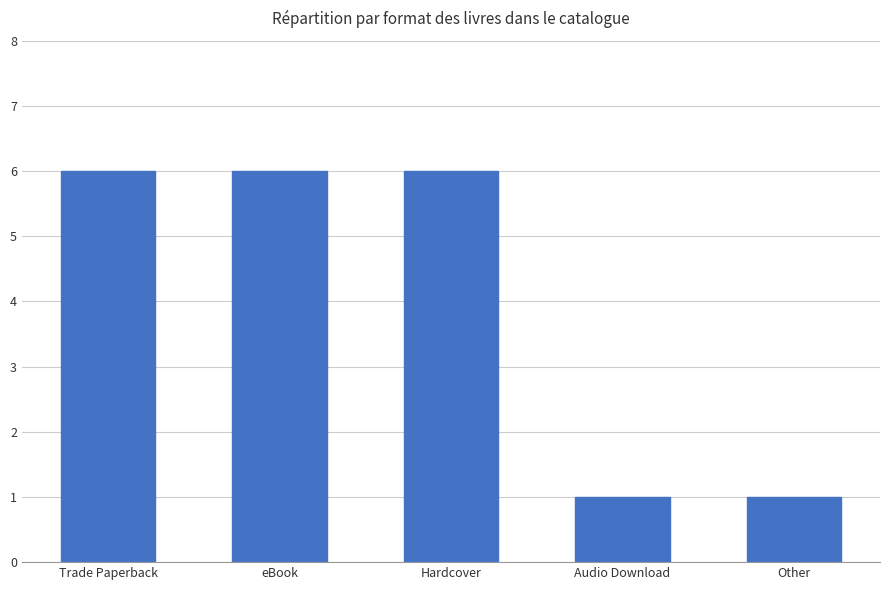

Is it true that the value at Hardcover is 1?

False